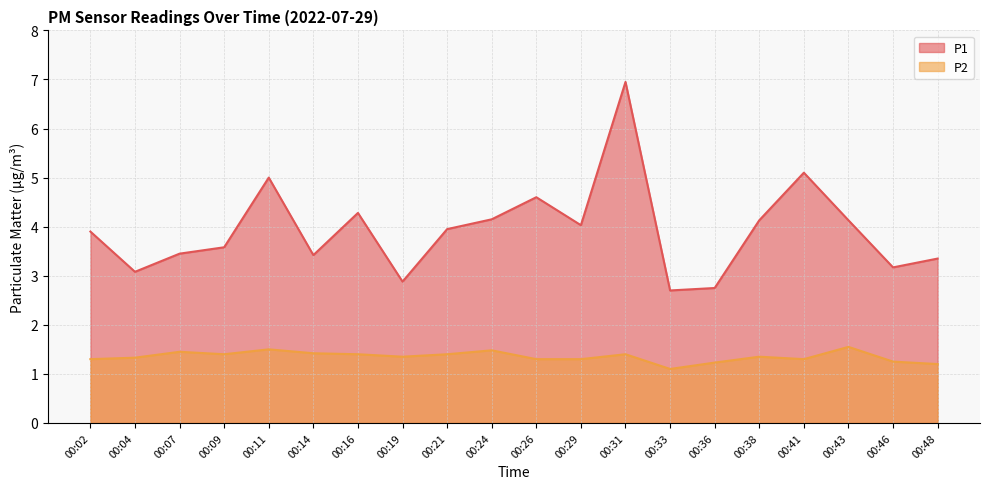

Reading left to right, extract all data points from this chart.

P1: 00:02=3.9	00:04=3.1	00:07=3.5	00:09=3.6	00:11=5.0	00:14=3.4	00:16=4.3	00:19=2.9	00:21=4.0	00:24=4.2	00:26=4.6	00:29=4.0	00:31=7.0	00:33=2.7	00:36=2.8	00:38=4.1	00:41=5.1	00:43=4.1	00:46=3.2	00:48=3.4
P2: 00:02=1.3	00:04=1.3	00:07=1.4	00:09=1.4	00:11=1.5	00:14=1.4	00:16=1.4	00:19=1.4	00:21=1.4	00:24=1.5	00:26=1.3	00:29=1.3	00:31=1.4	00:33=1.1	00:36=1.2	00:38=1.4	00:41=1.3	00:43=1.6	00:46=1.2	00:48=1.2